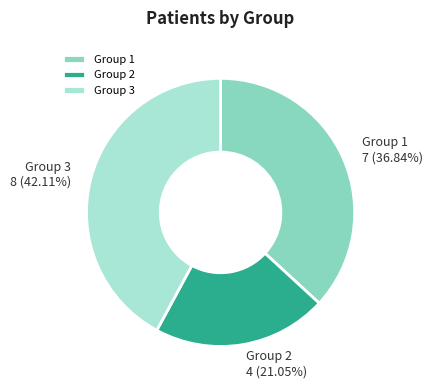

What is the largest slice in the pie chart?

Group 3